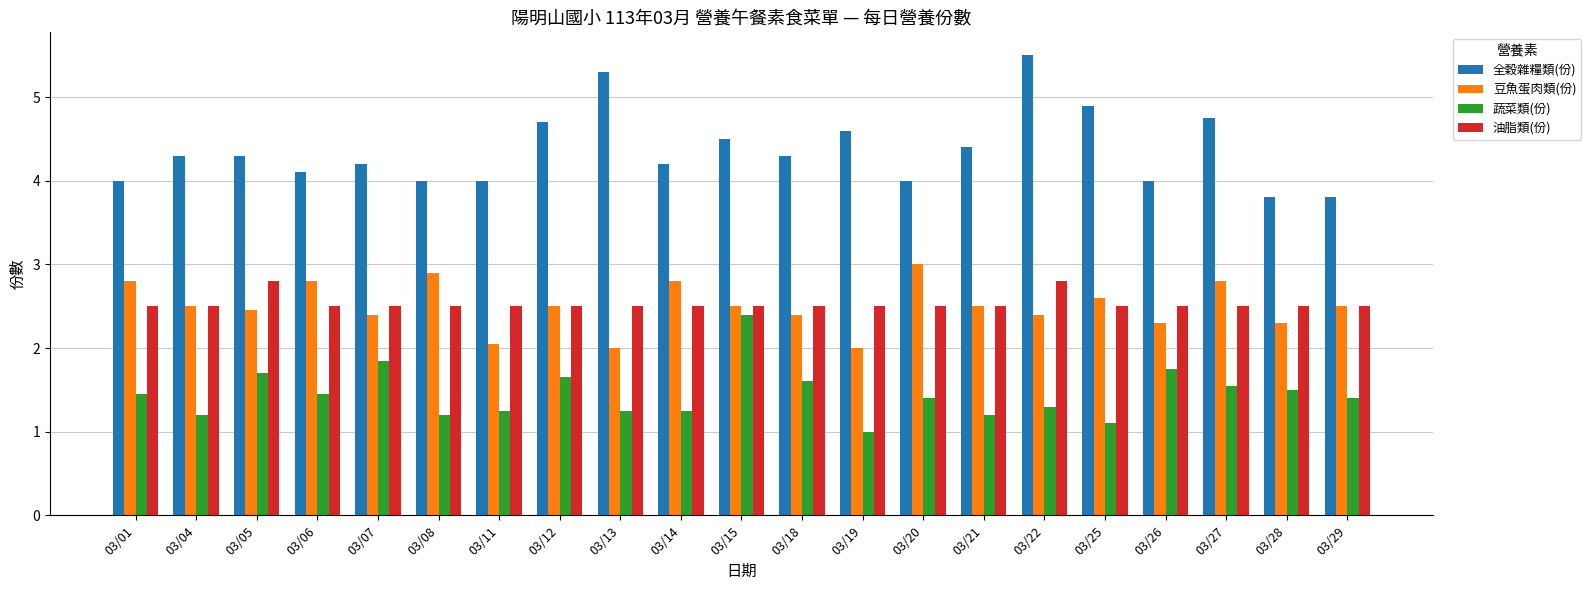

What is the difference between the maximum and minimum values in the 油脂類(份) series?

0.3